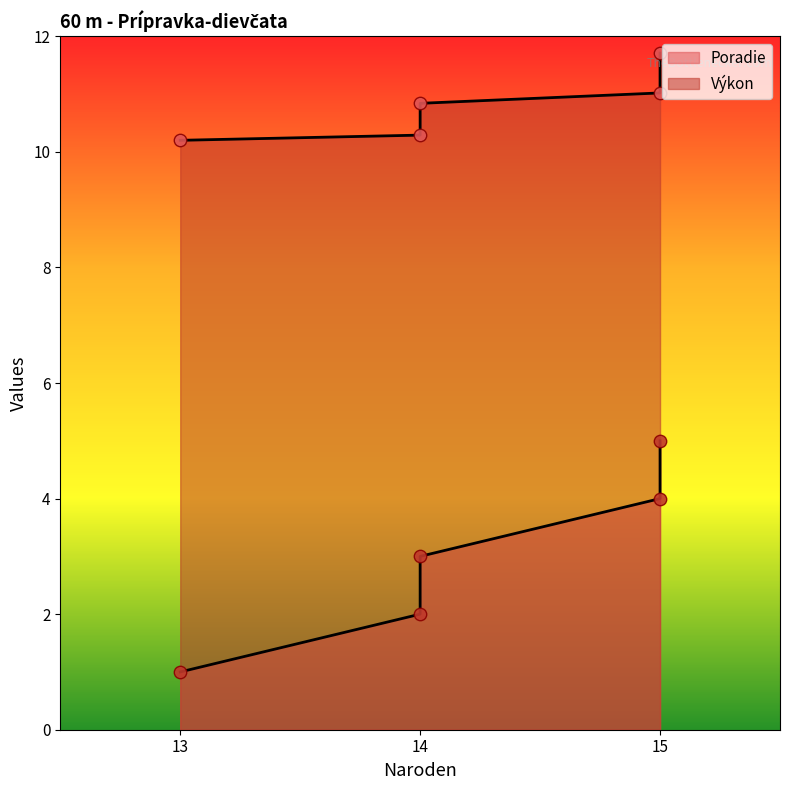

At which category is the sum across all series the highest?

15